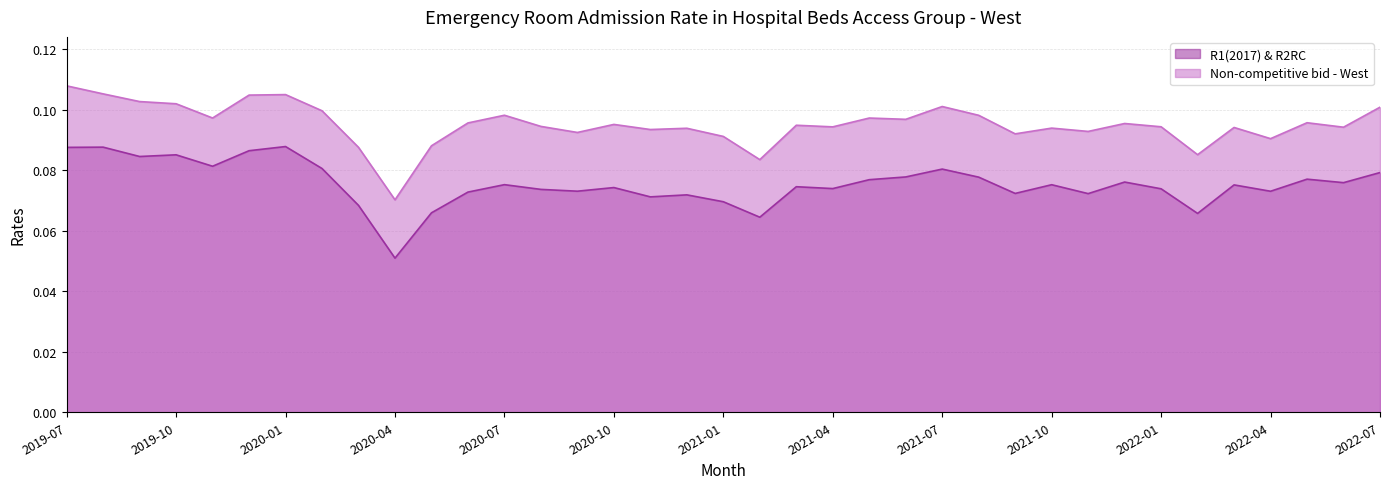

Which series changed the most between 2019-09 and 2022-05?

R1(2017) & R2RC